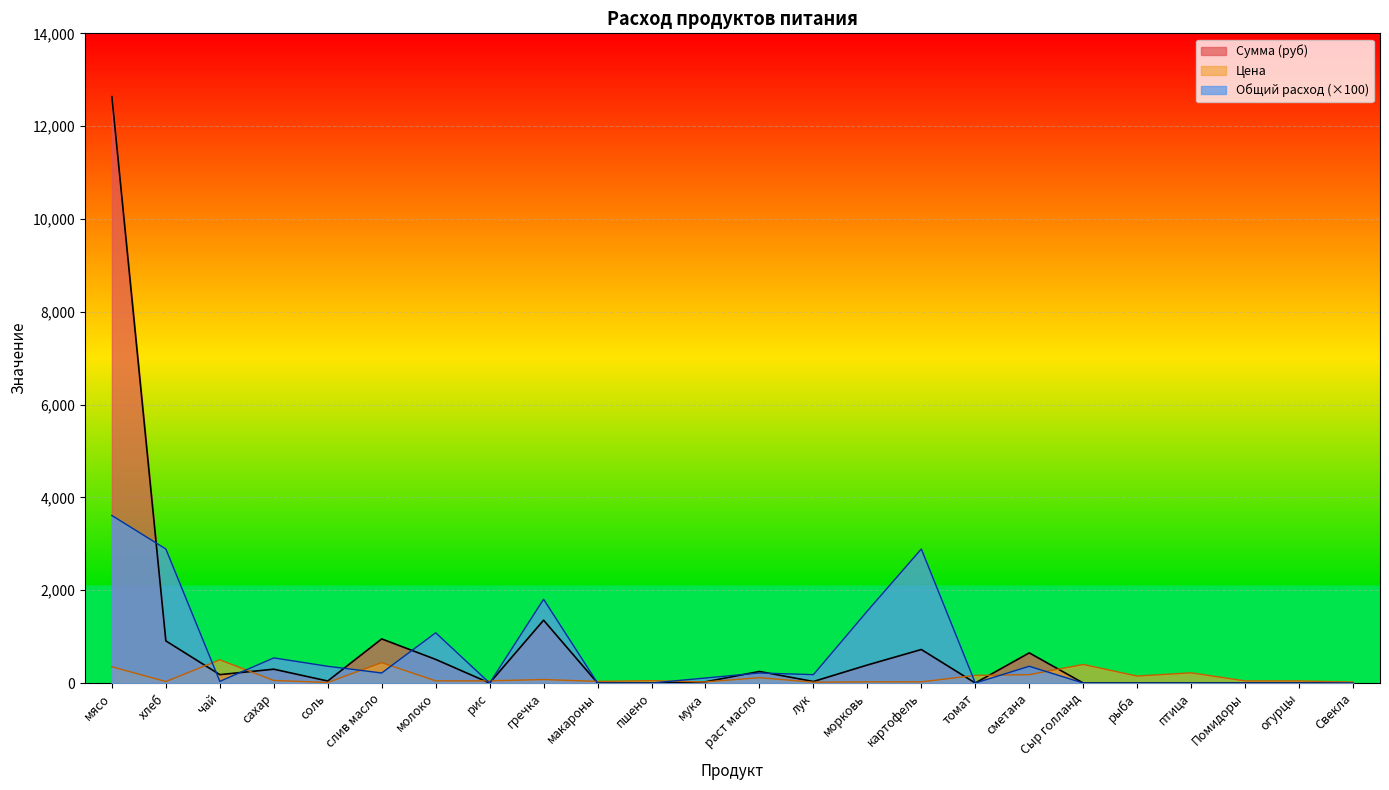

How many values in the Цена series exceed 50?

11